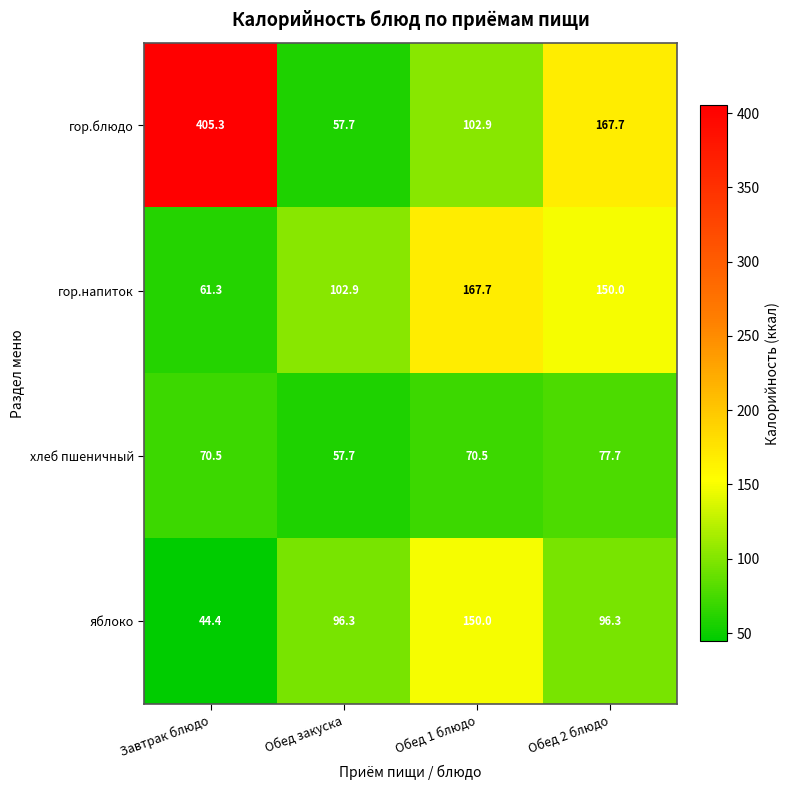

At how many categories does at least one series exceed 287?

1